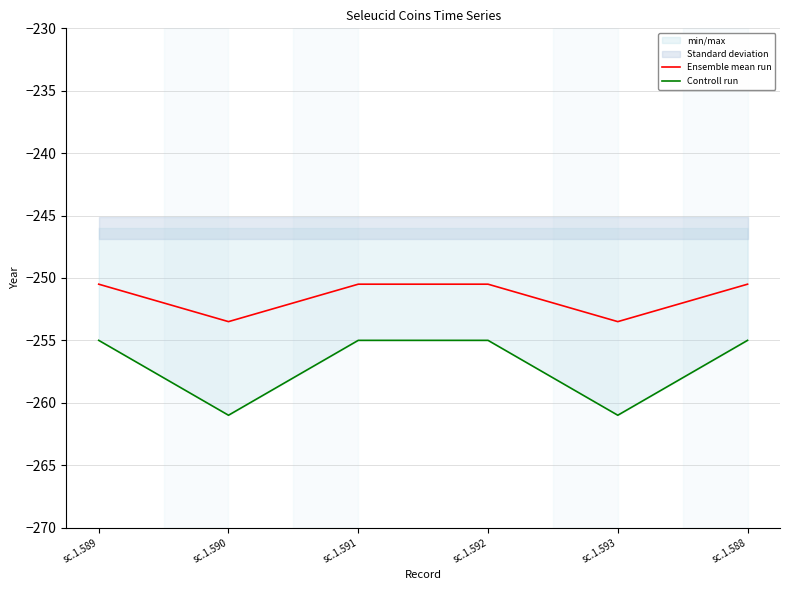

The Controll run series shows -73.6 at sc.1.593. True or false?

False